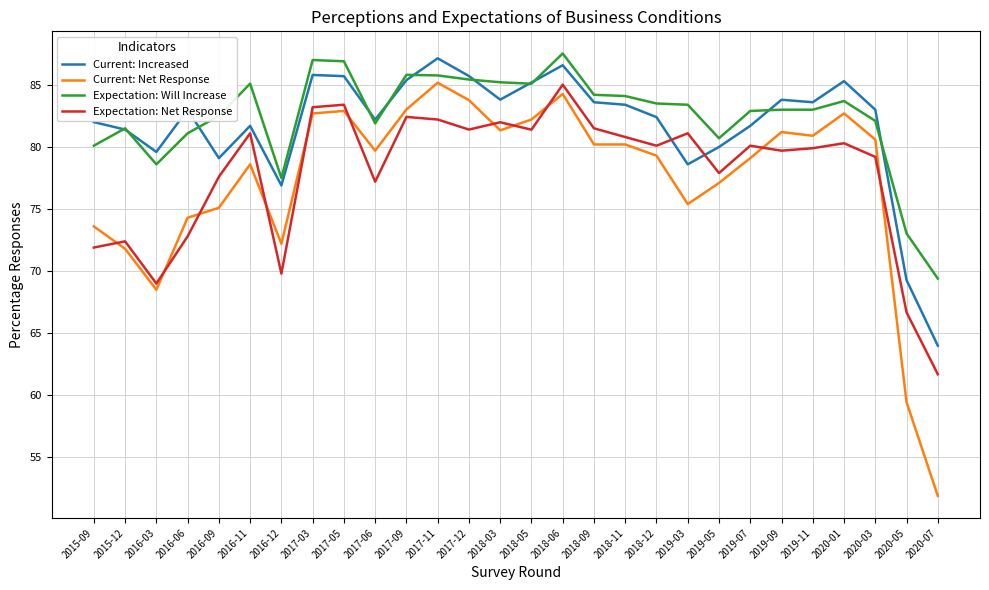

Between which two adjacent categories do Expectation: Net Response and Current: Increased first intersect?

2018-12 and 2019-03